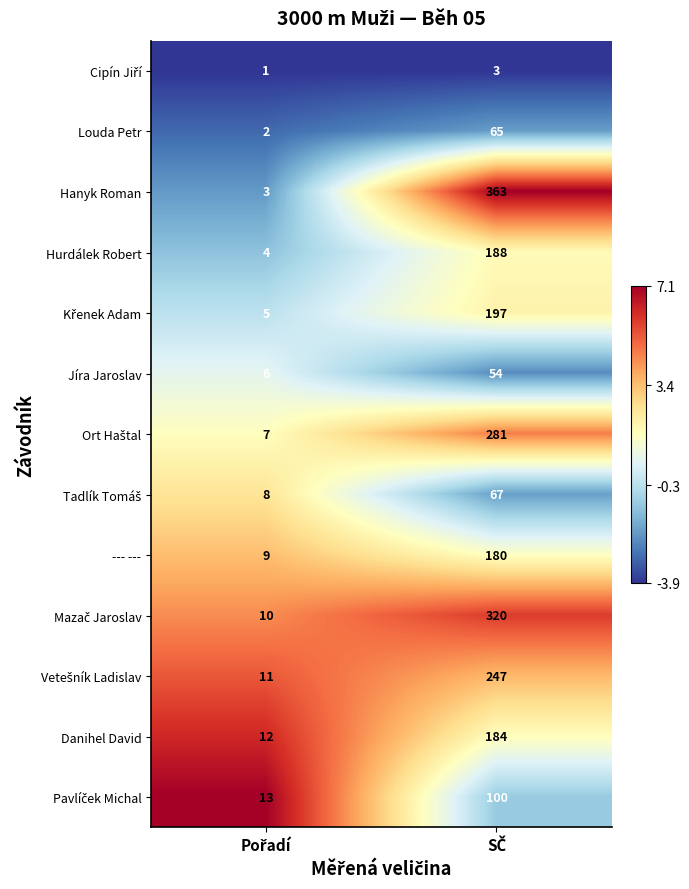

What is the maximum value shown in the chart?

363